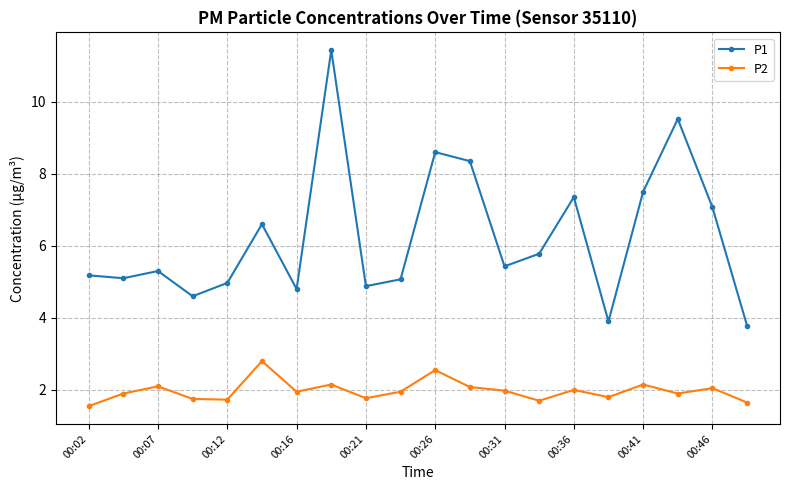

True or false: P2 has more than 0 points higher than both neighbors.

True